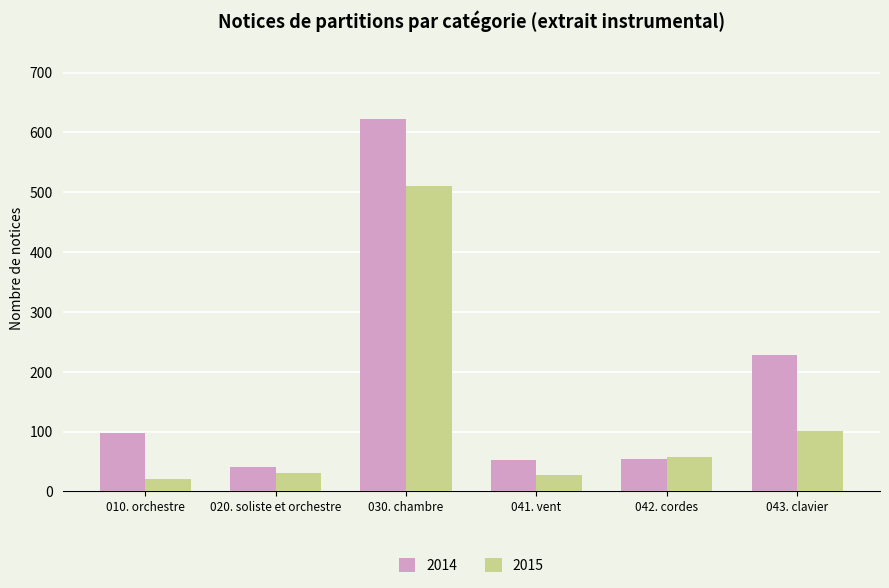

At how many categories does at least one series exceed 71?

3